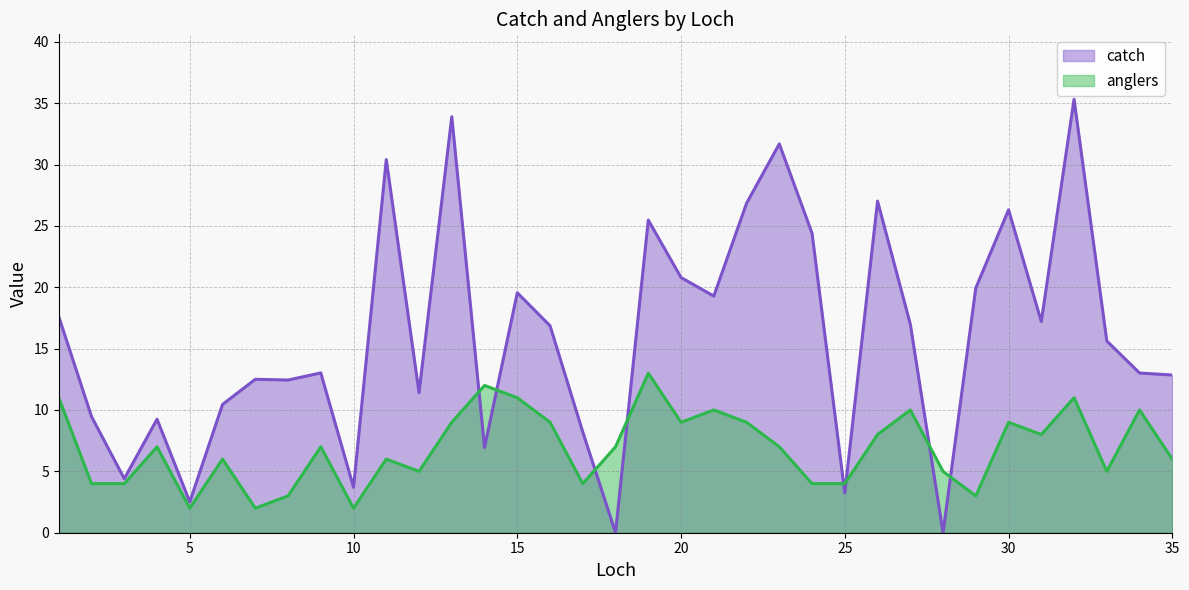

What is the difference between the maximum and second lowest values in the anglers series?

11.0